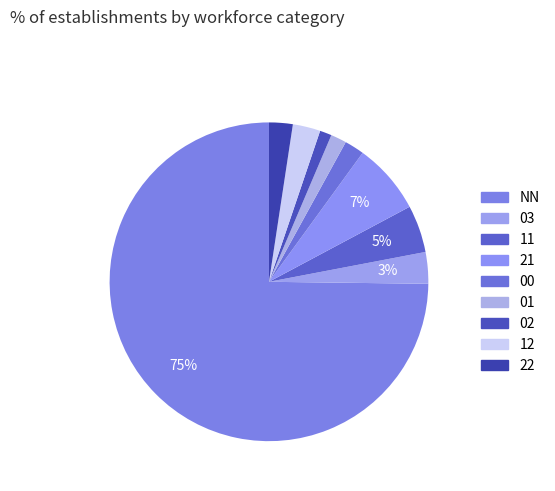

Rank the categories by value from lowest to highest.

02, 01, 00, 22, 12, 03, 11, 21, NN